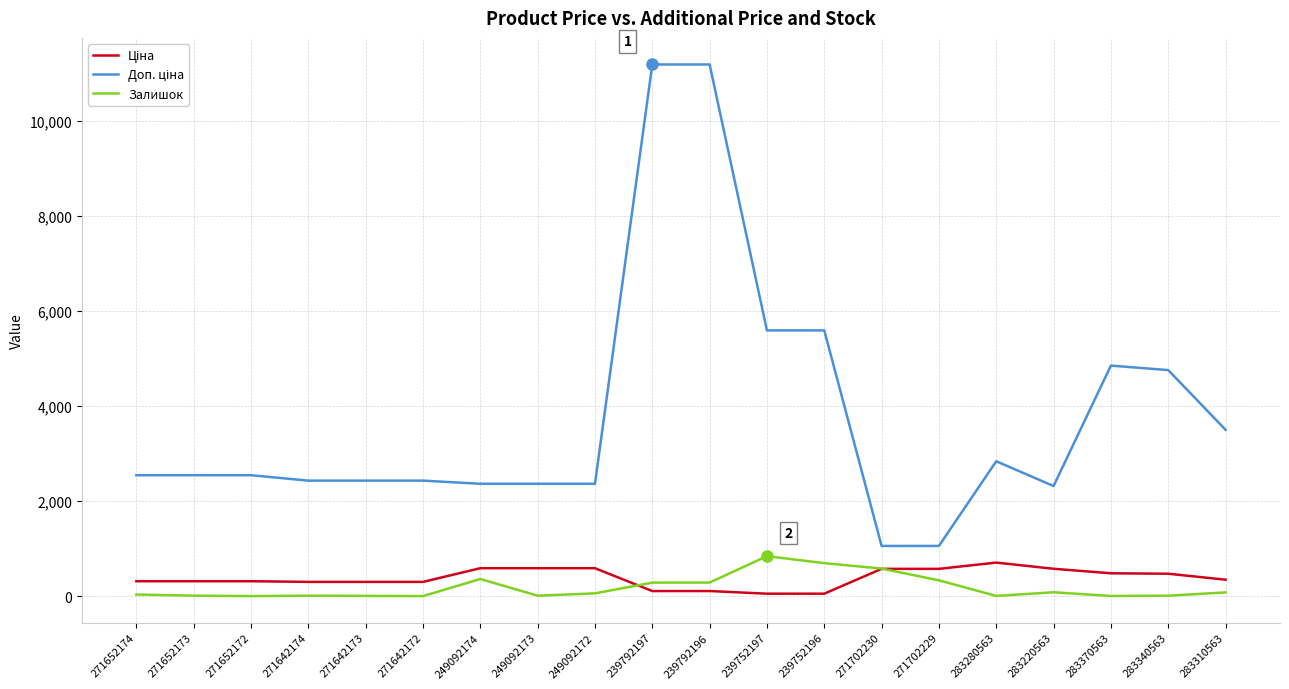

True or false: Залишок has a value of 358.6 at 239752197.

False